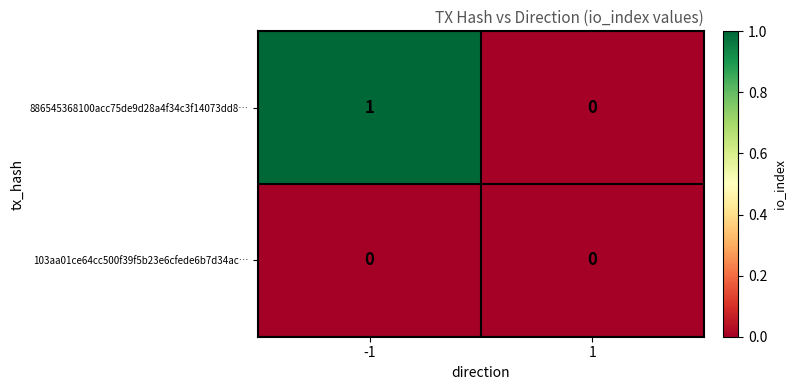

Count the number of categories in the chart.

2